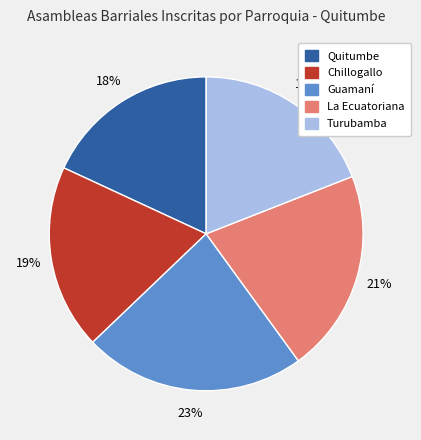

To the nearest percent, what is the difference between the largest and smallest slice percentages?

5%